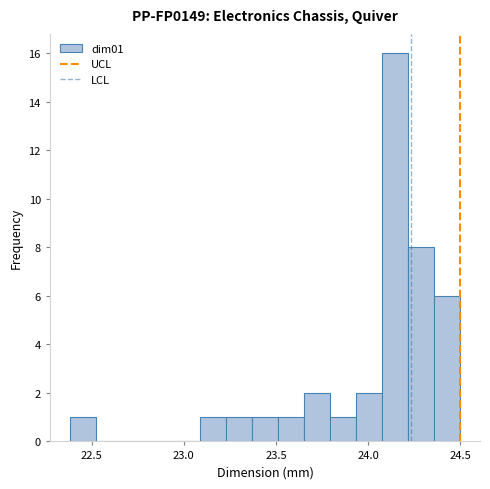

Around what value on the x-axis is the tallest bar? Give the approximate position of its centre, as read against the axis.

24.15